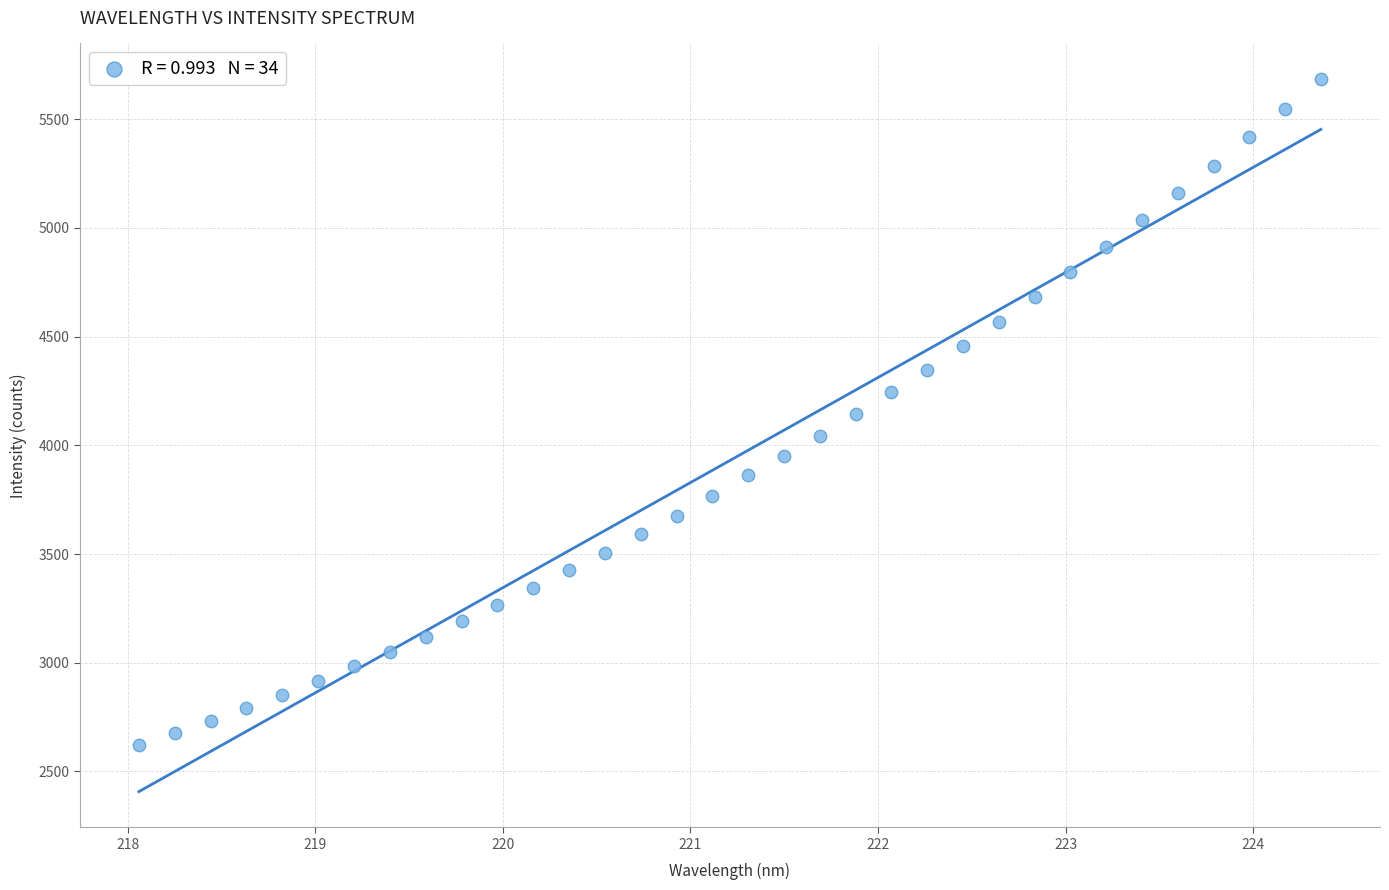

What is the range of X values (max minus min)?

6.3